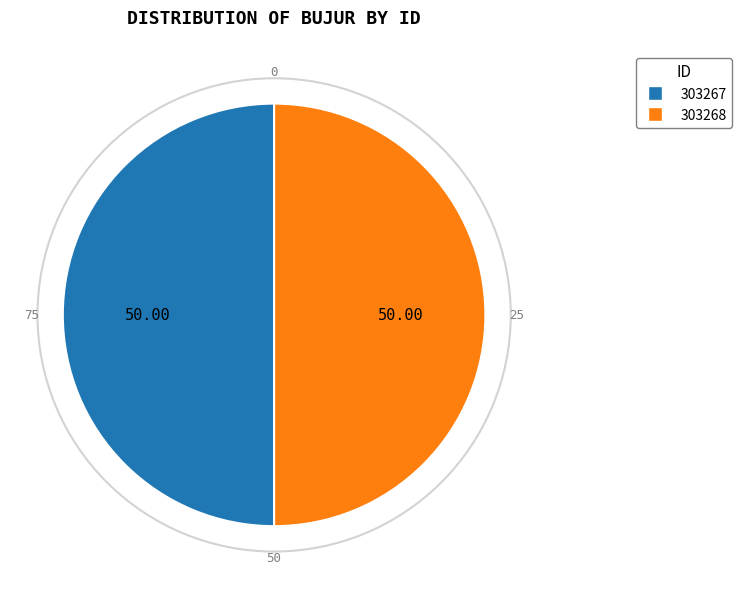

Approximately how many times larger is the value at 303267 compared to 303268?

1.0